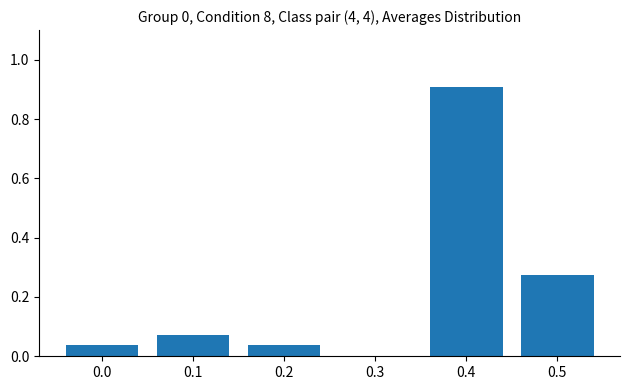

What is the maximum value shown in the chart?

0.9